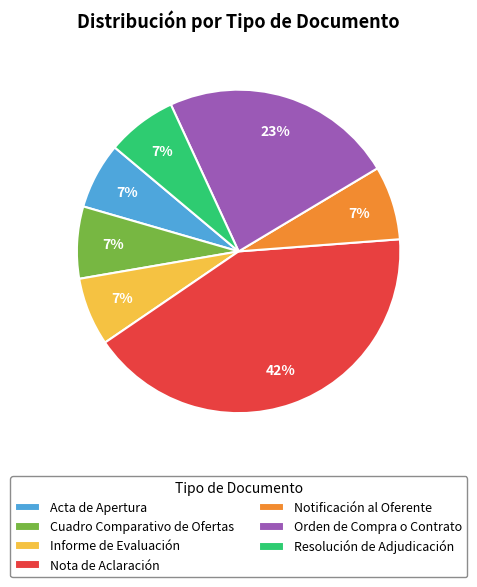

Which slice is the largest?

Nota de Aclaración